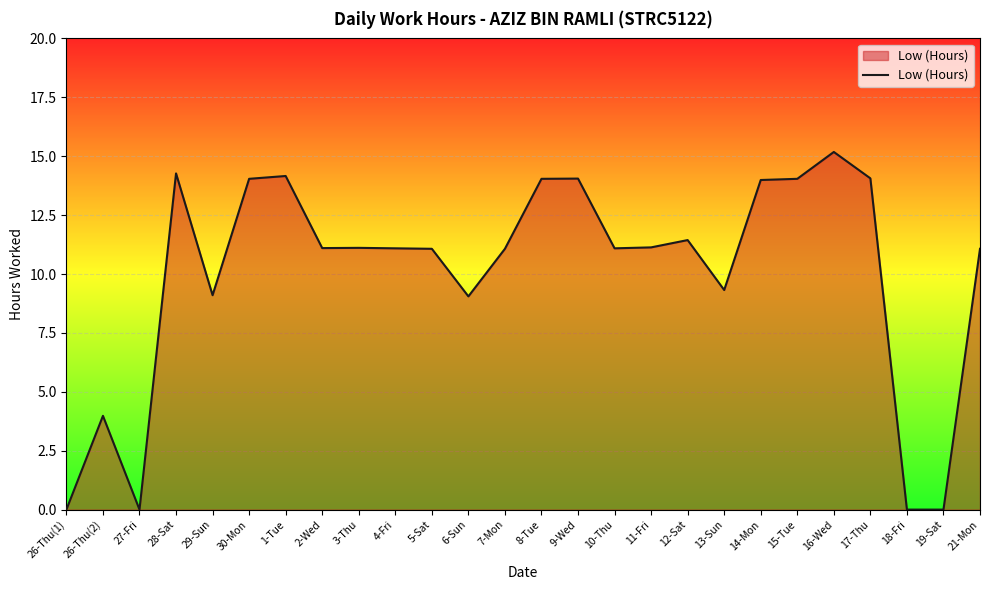

What position from the right is 26-Thu(1)?

26